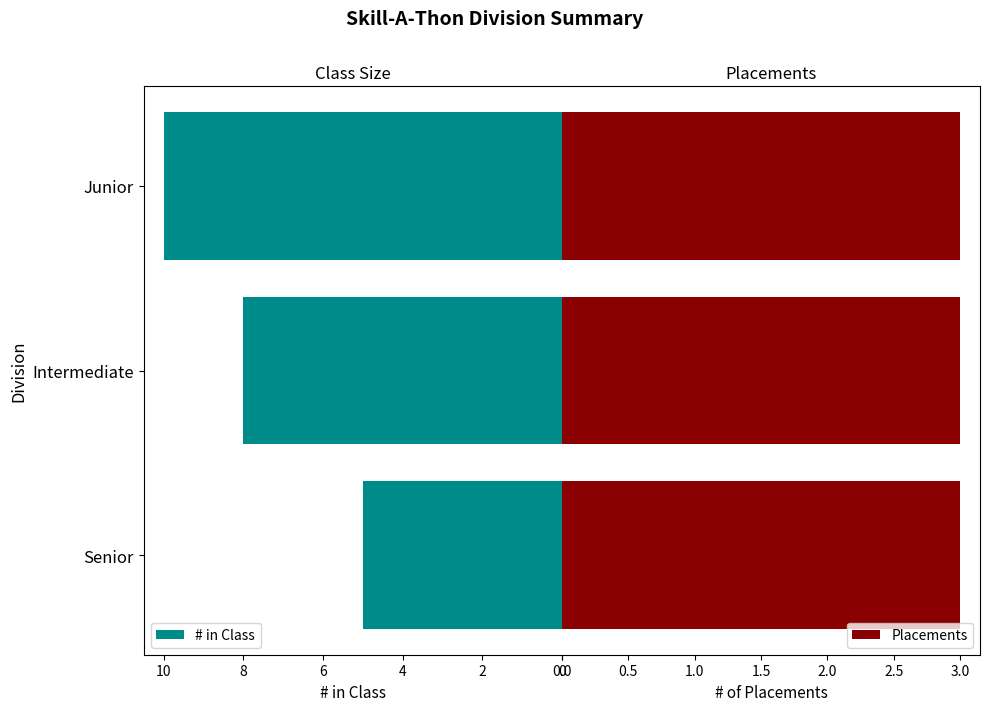

What is the value of the # in Class bar at the 2nd from the left?

8.0